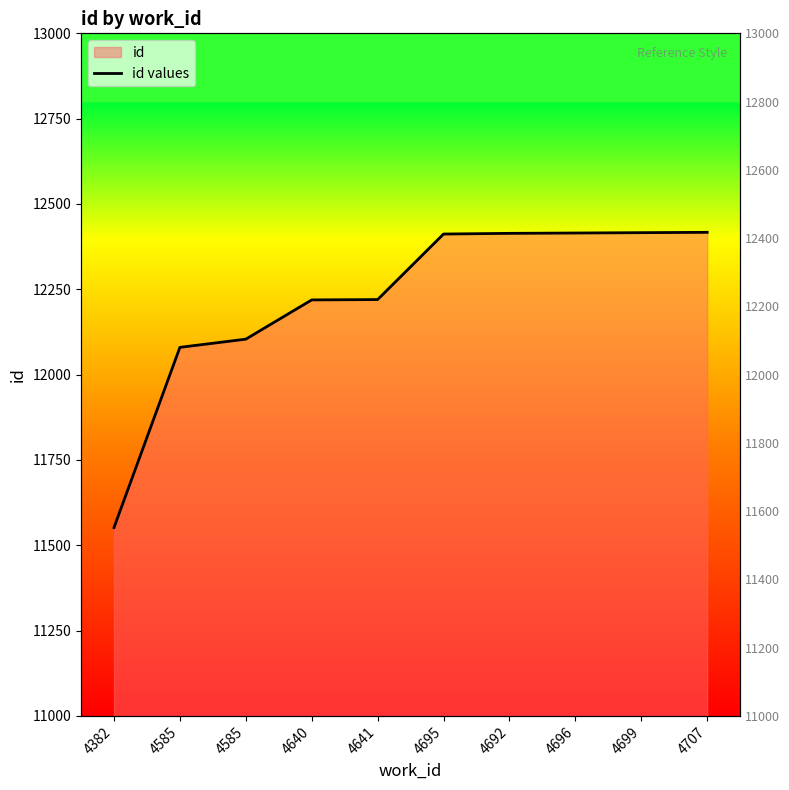

How many lines are shown in the chart?

1